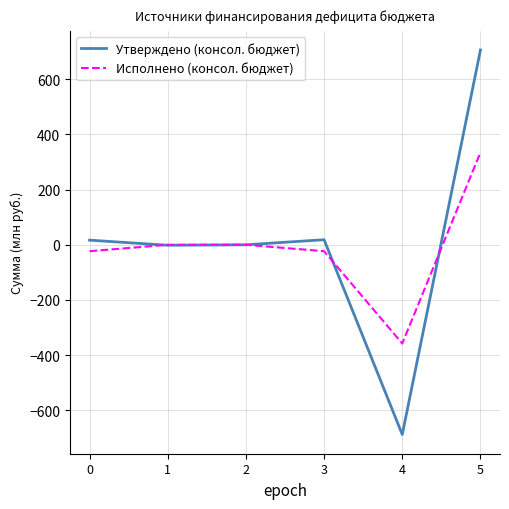

Does the chart display data point markers on the line(s)?

No